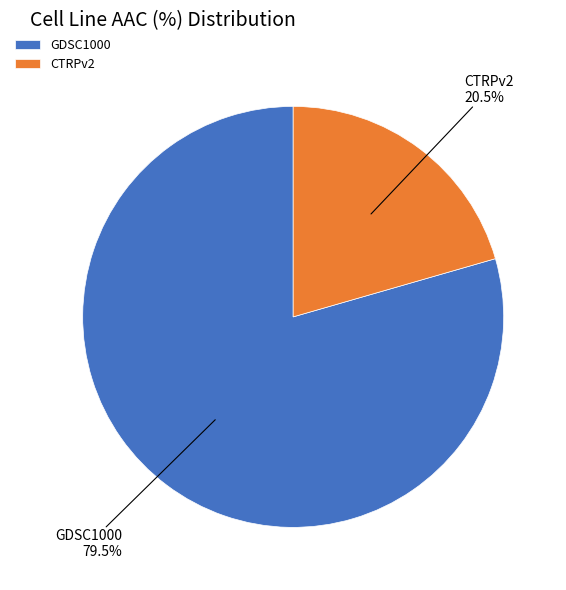

Approximately how many times larger is the value at CTRPv2 compared to GDSC1000?

0.3